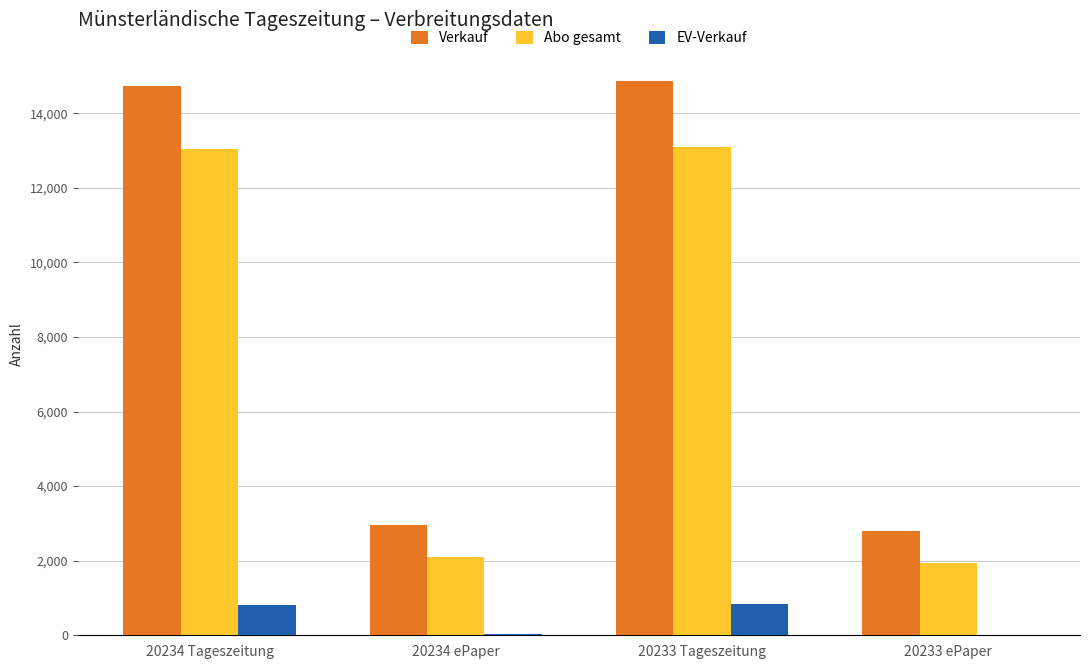

Which series has the largest total across all categories?

Verkauf